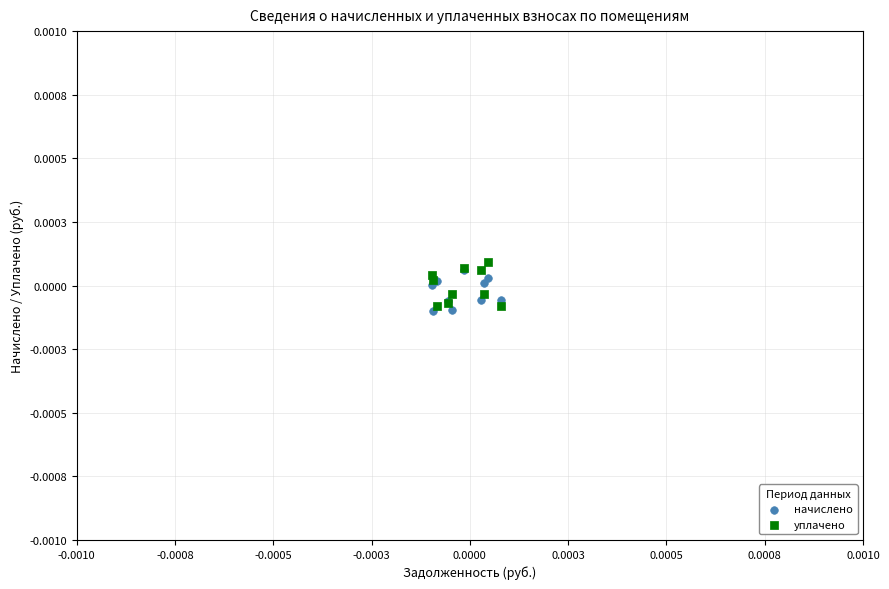

Which series reaches the minimum Y coordinate?

начислено